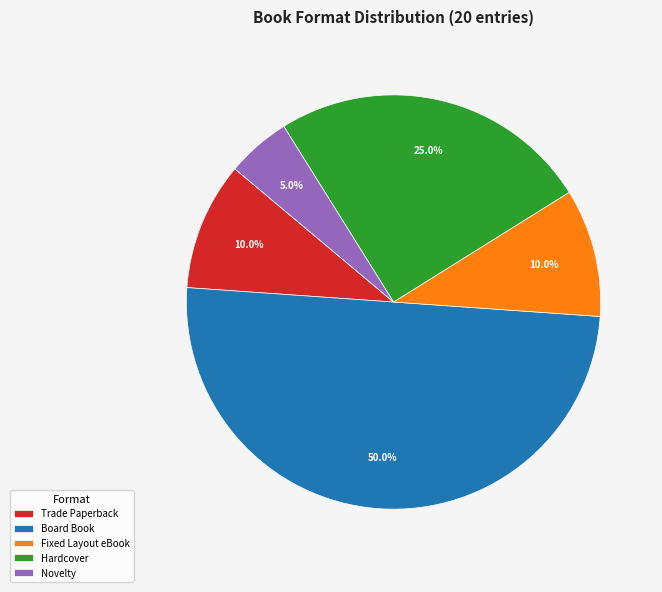

To the nearest percent, what is the difference between the largest and smallest slice percentages?

45%